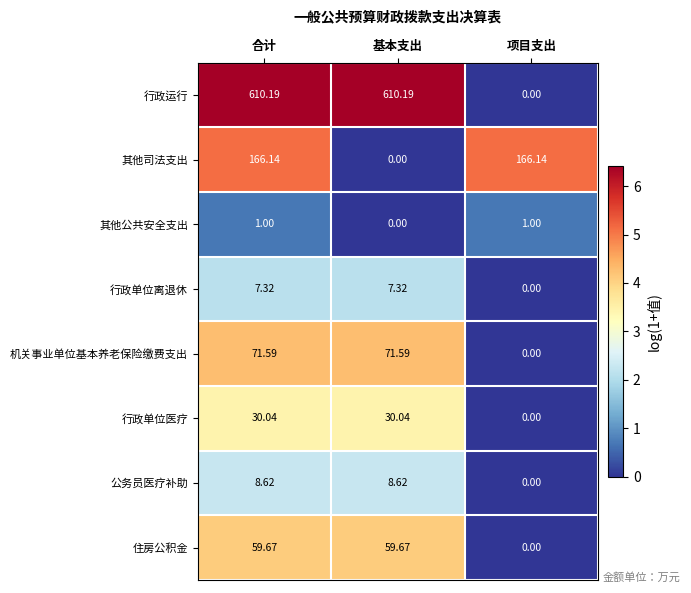

Rank the series by their maximum value, from highest to lowest.

行政运行, 其他司法支出, 机关事业单位基本养老保险缴费支出, 住房公积金, 行政单位医疗, 公务员医疗补助, 行政单位离退休, 其他公共安全支出